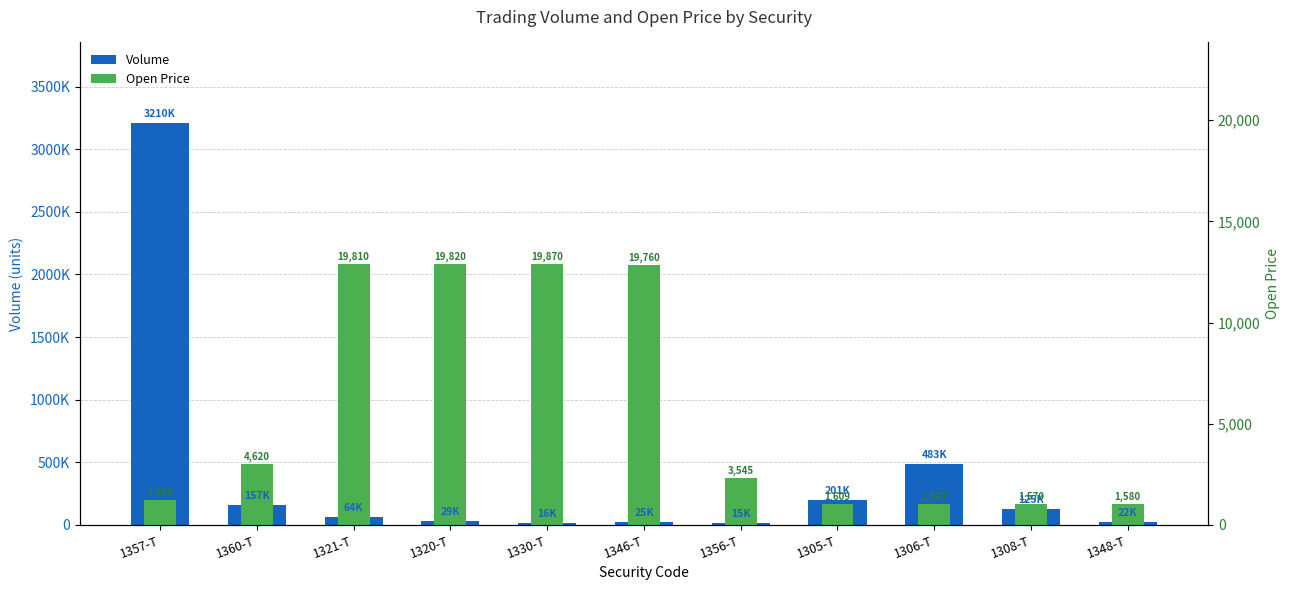

Rank the categories by Open Price (right) value from highest to lowest.

1330-T, 1320-T, 1321-T, 1346-T, 1360-T, 1356-T, 1357-T, 1305-T, 1306-T, 1348-T, 1308-T